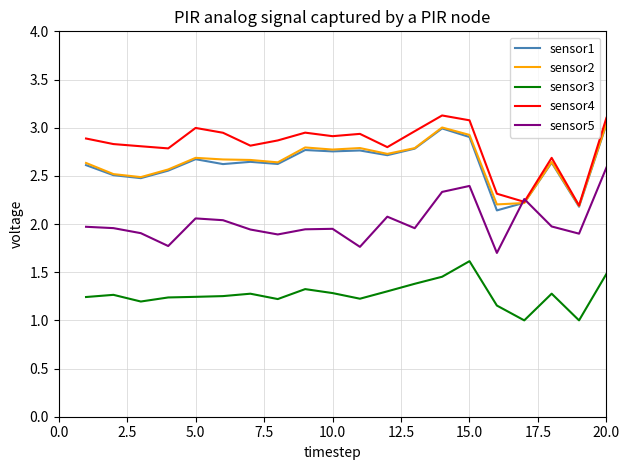

Which series has the largest total across all categories?

sensor4